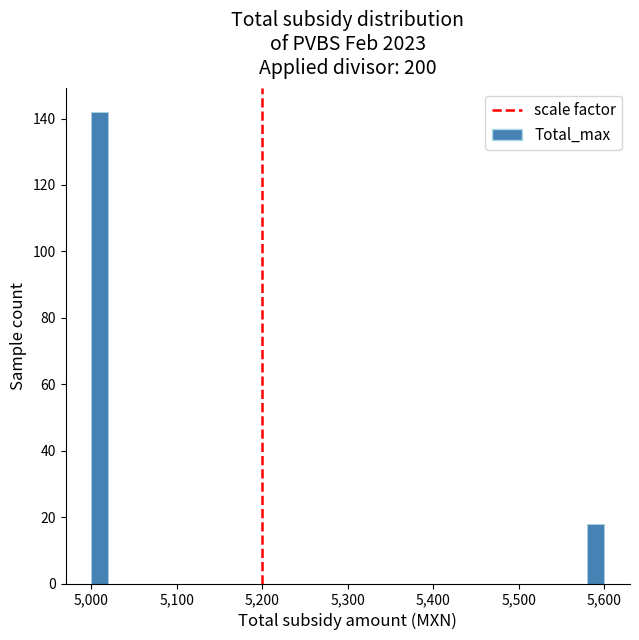

Read against the x-axis, roughly where is the centre of the tallest bar?

5010